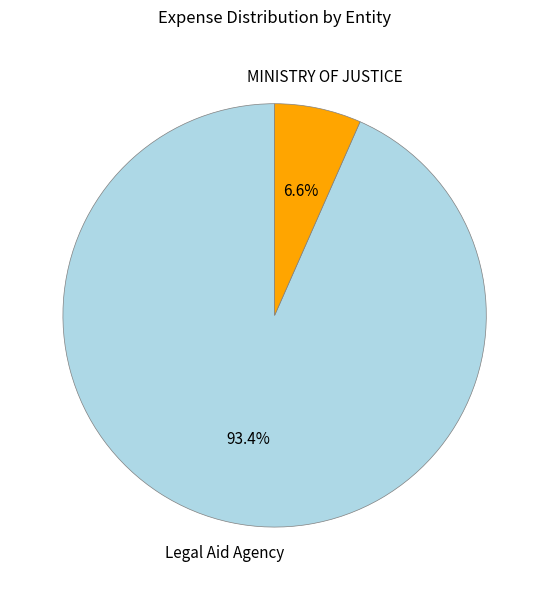

Is there a majority slice in this chart?

Yes